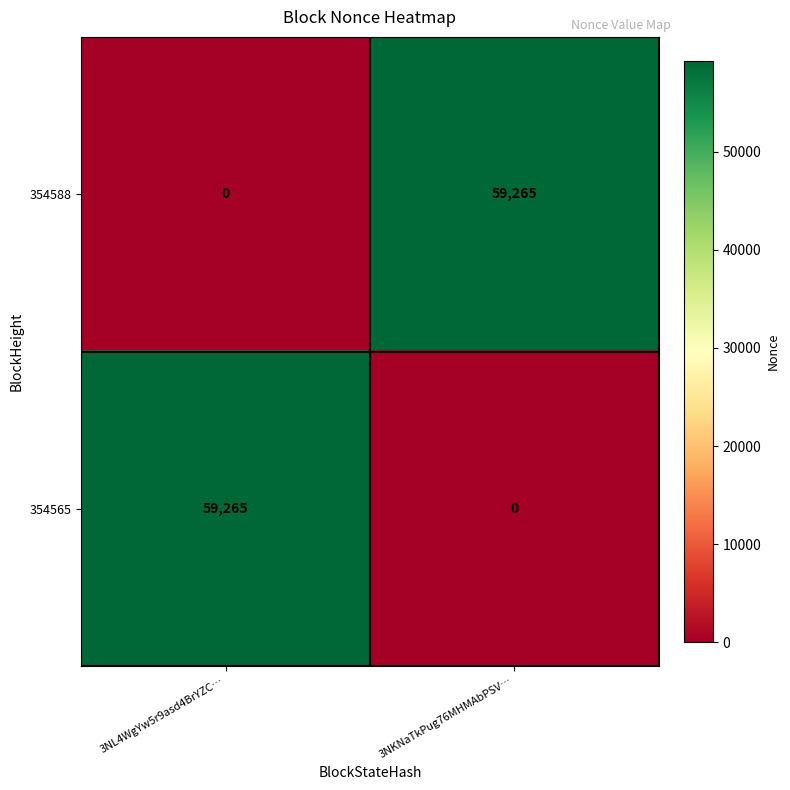

At 3NL4WgYw5r9asd4BrYZC…, list the series in order from smallest to largest.

354588, 354565